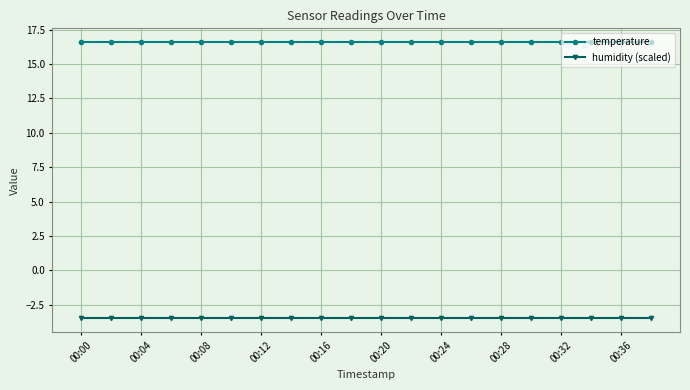

At how many categories does at least one series exceed 10?

20